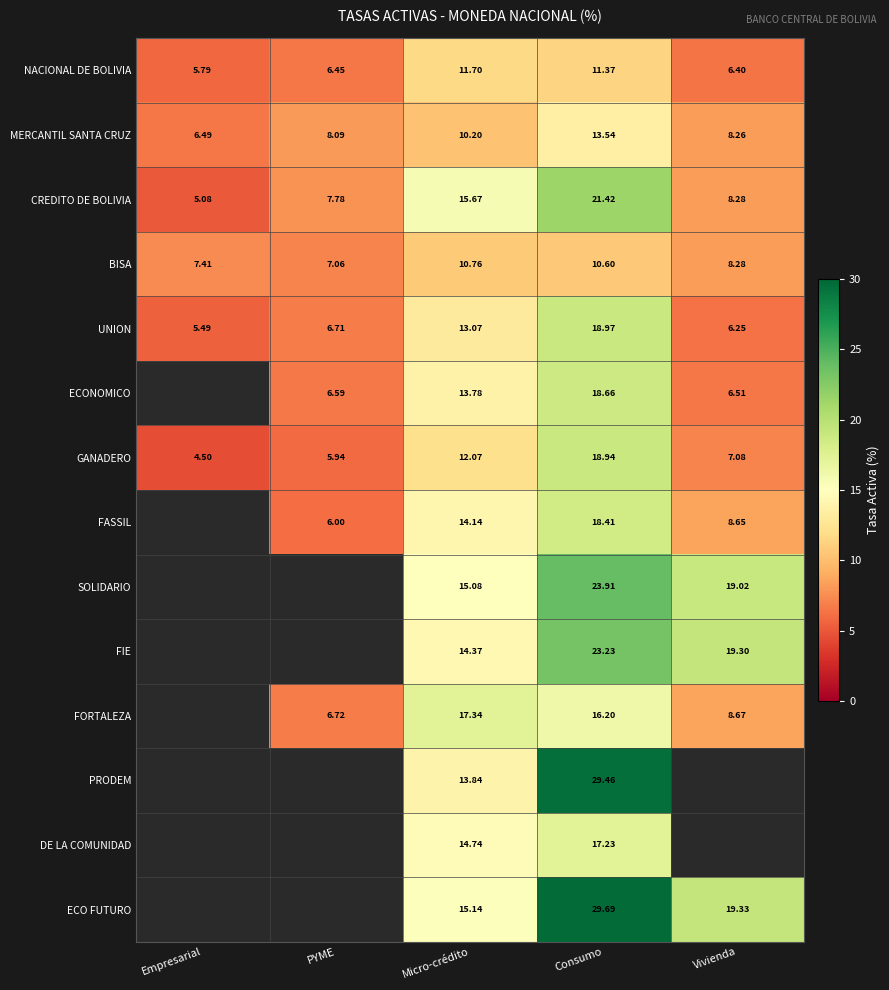

What is the difference between the maximum and minimum values in the CREDITO DE BOLIVIA series?

16.3